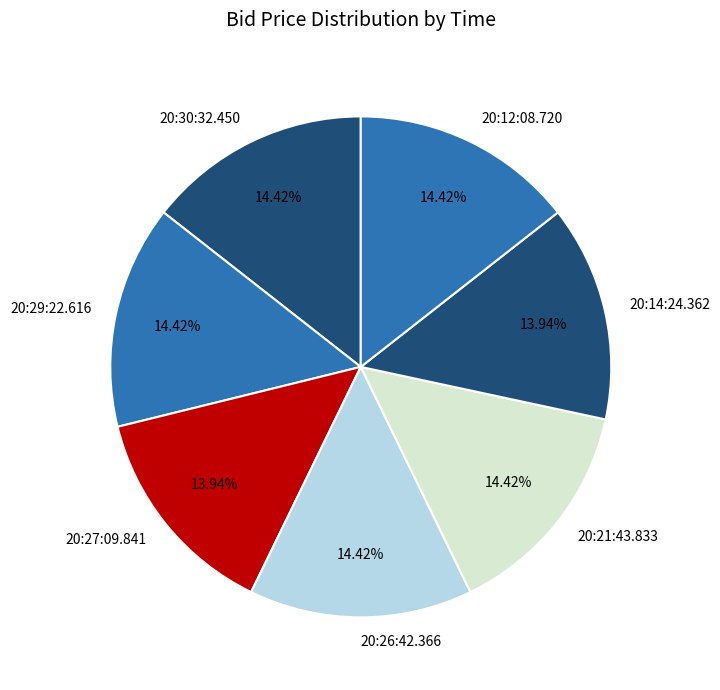

How many segments does this pie chart have?

7